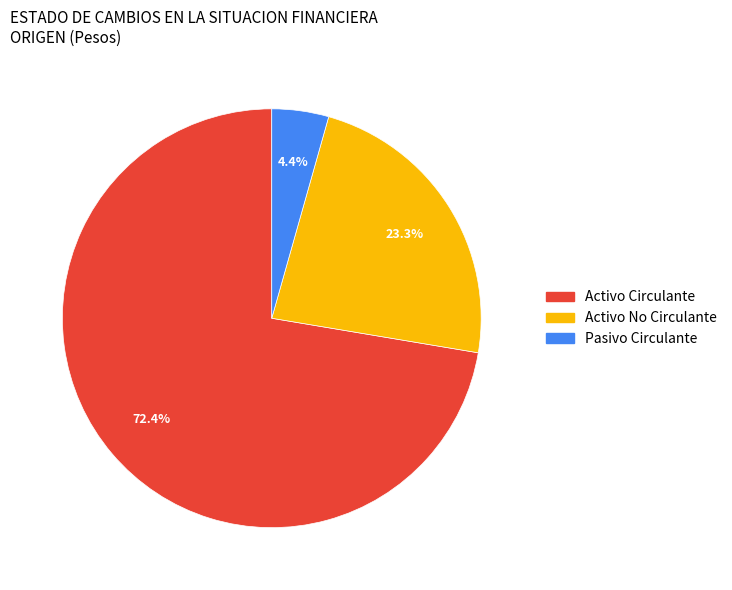

Combined, what portion of the pie is Pasivo Circulante and Activo Circulante?

76.7%